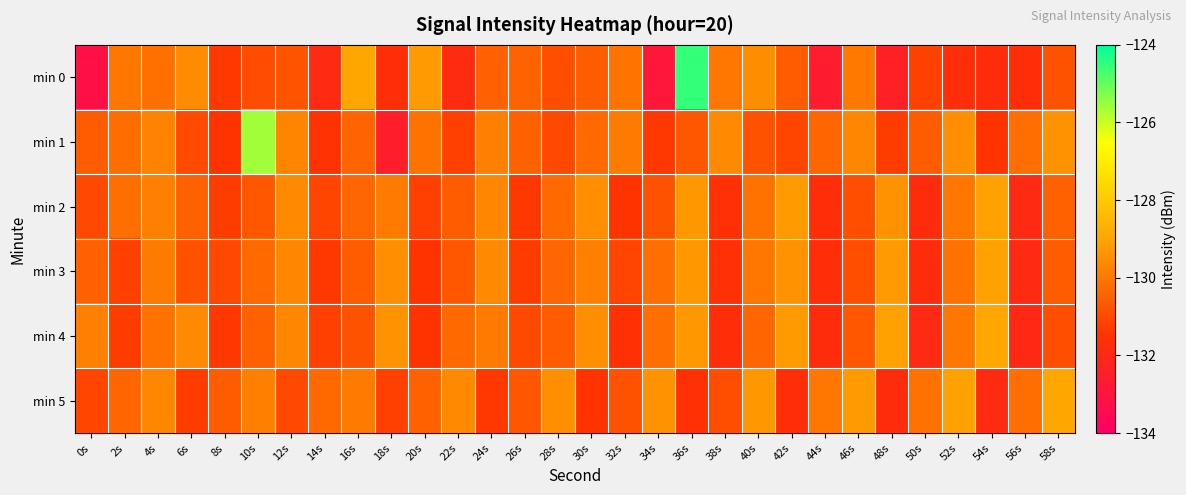

What is the maximum value shown in the chart?

-124.5